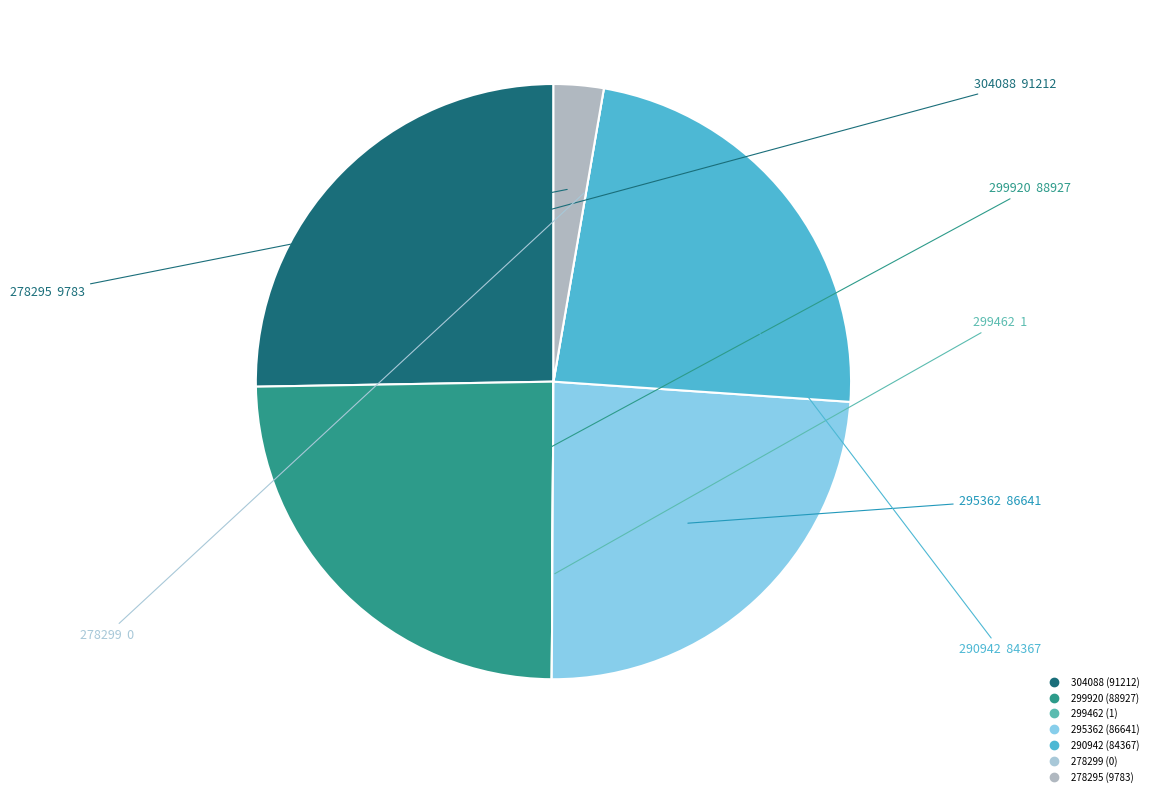

True or false: 290942 accounts for 23% of the total.

True